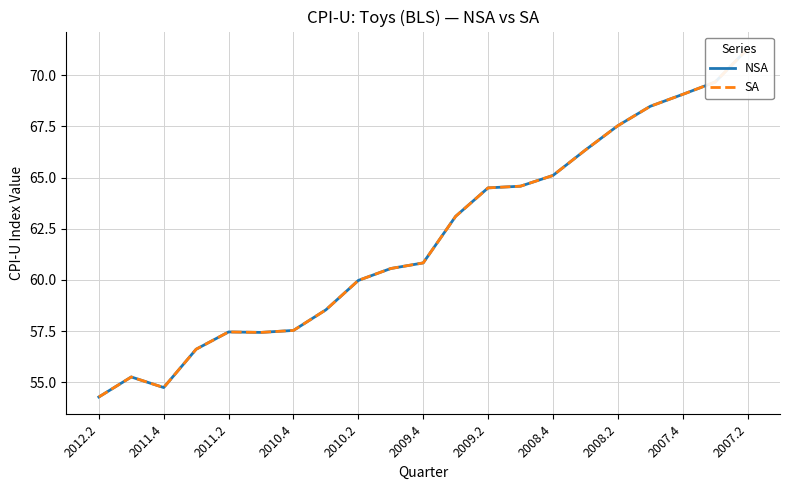

True or false: SA and NSA intersect in this chart.

False